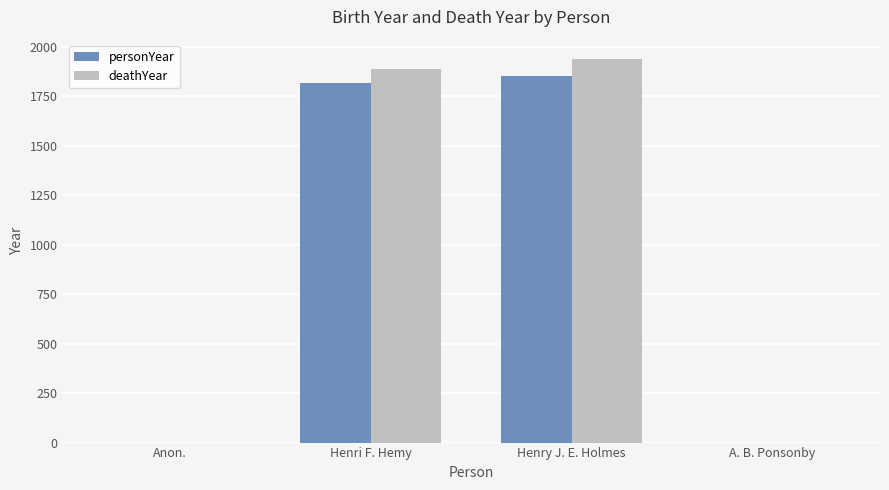

Count the number of data series in this chart.

2